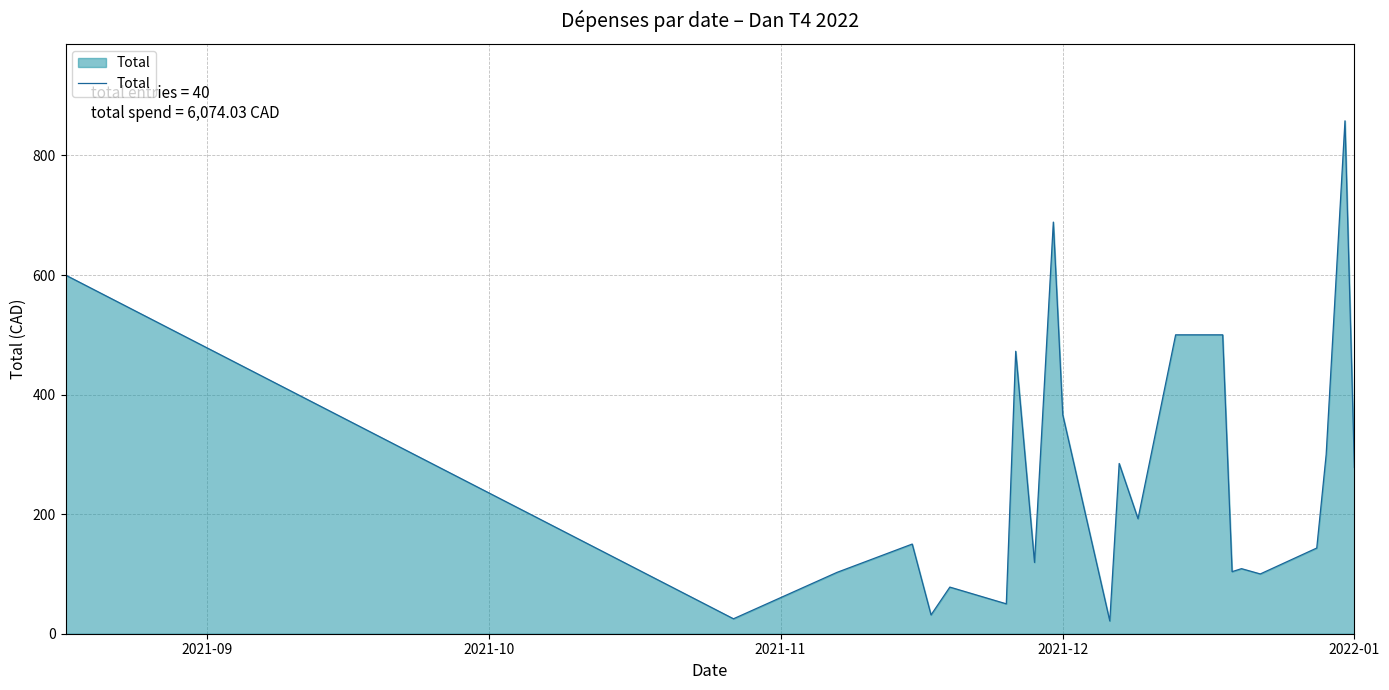

What is the minimum value shown in the chart?

21.4